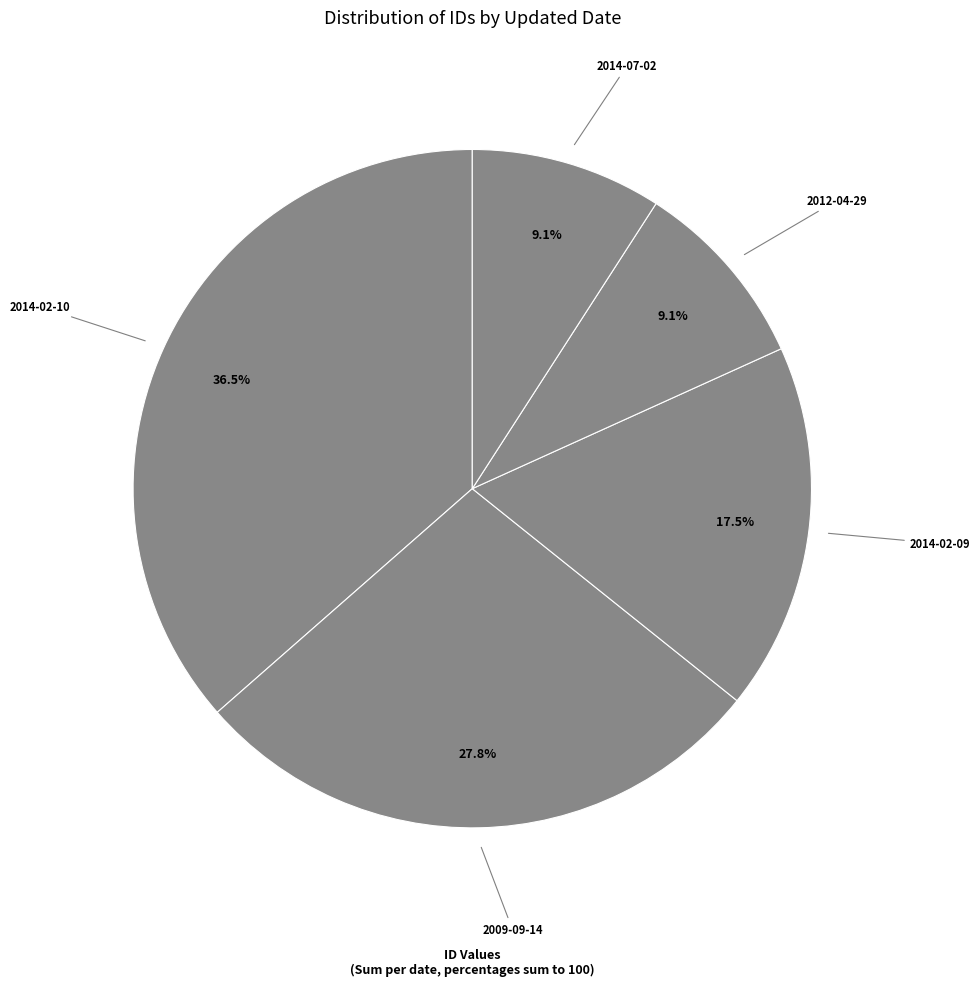

What is the largest slice in the pie chart?

2014-02-10